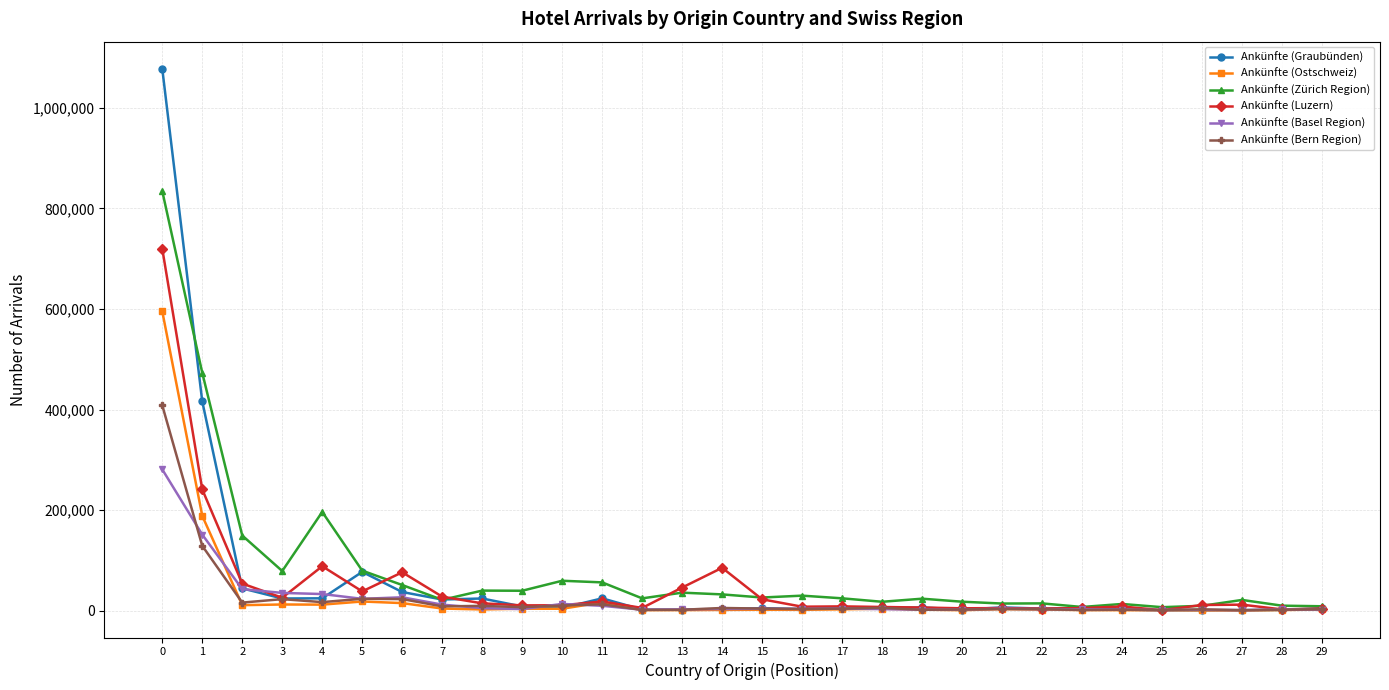

Where is the first local minimum for Ankünfte (Luzern)?

3